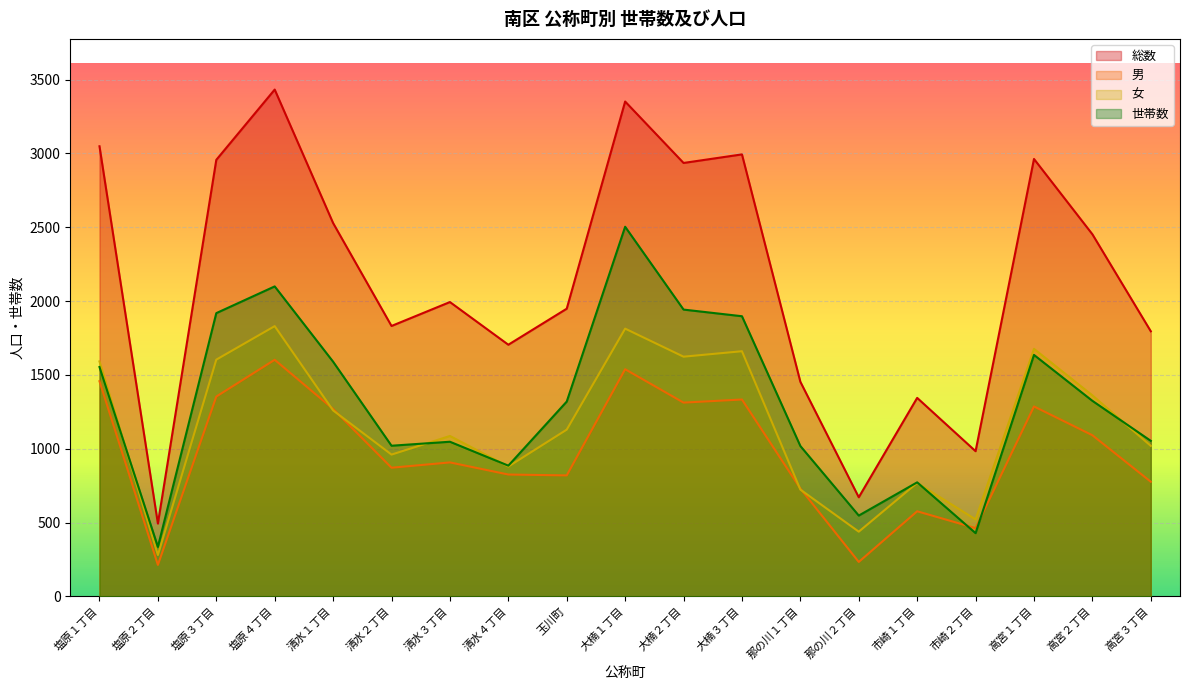

At how many categories does at least one series exceed 601?

18